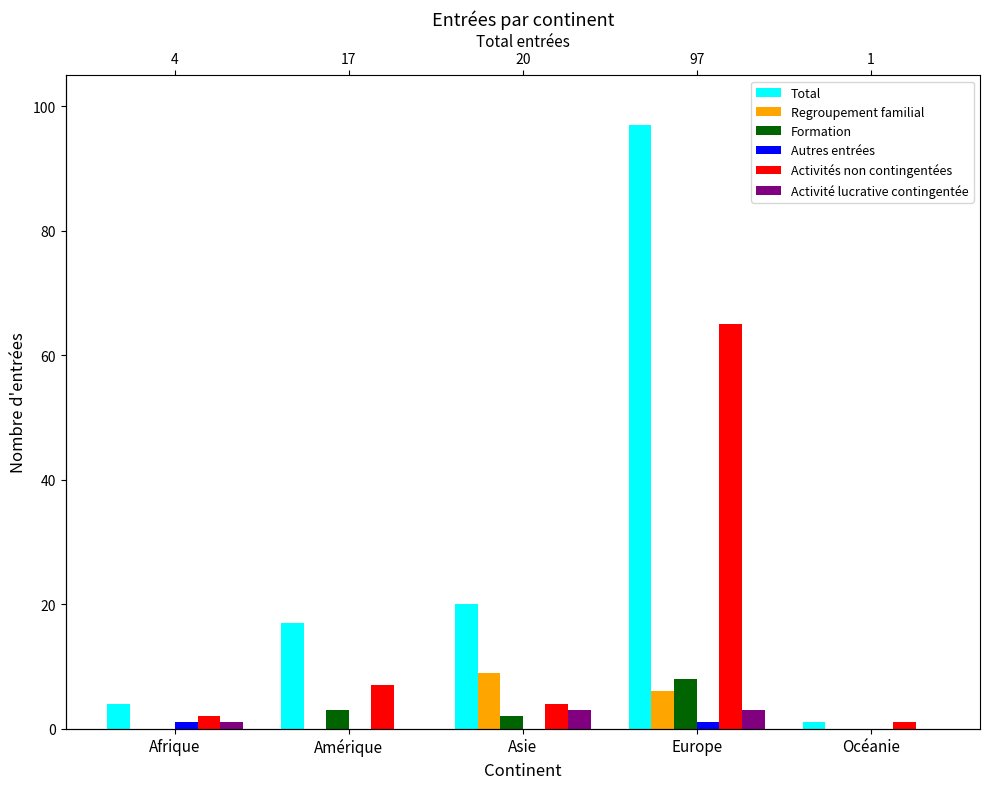

What is the label of the 4th bar from the right?

Amérique